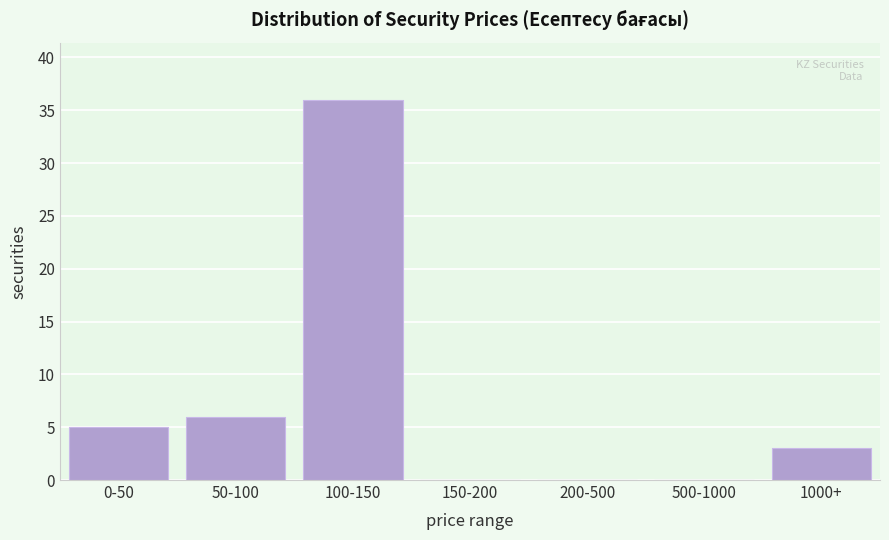

Reading right to left, transcribe all the data shown in this chart.

1000+=3	500-1000=0	200-500=0	150-200=0	100-150=36	50-100=6	0-50=5